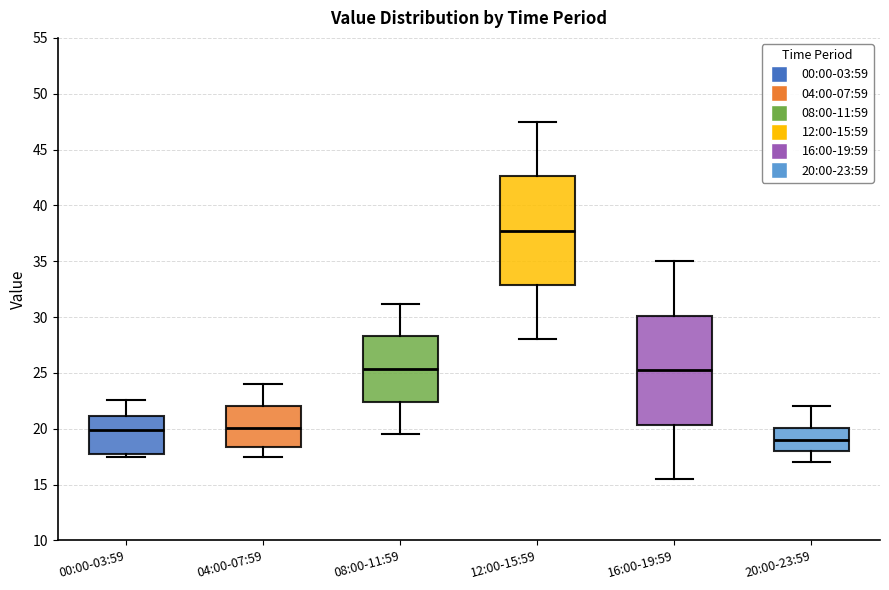

Reading left to right, read every box against the y-axis: the position of its median line, the range the box covers, and the ends of its whiskers. The values are not printed on the chart, so give them approximately, as read against the axis.

00:00-03:59: median 20.0, box 18.0 to 21.0, whiskers 17.5 to 22.5
04:00-07:59: median 20.0, box 18.5 to 22.0, whiskers 17.5 to 24.0
08:00-11:59: median 25.5, box 22.5 to 28.5, whiskers 19.5 to 31.0
12:00-15:59: median 38.0, box 33.0 to 42.5, whiskers 28.0 to 47.5
16:00-19:59: median 25.5, box 20.5 to 30.0, whiskers 15.5 to 35.0
20:00-23:59: median 19.0, box 18.0 to 20.0, whiskers 17.0 to 22.0